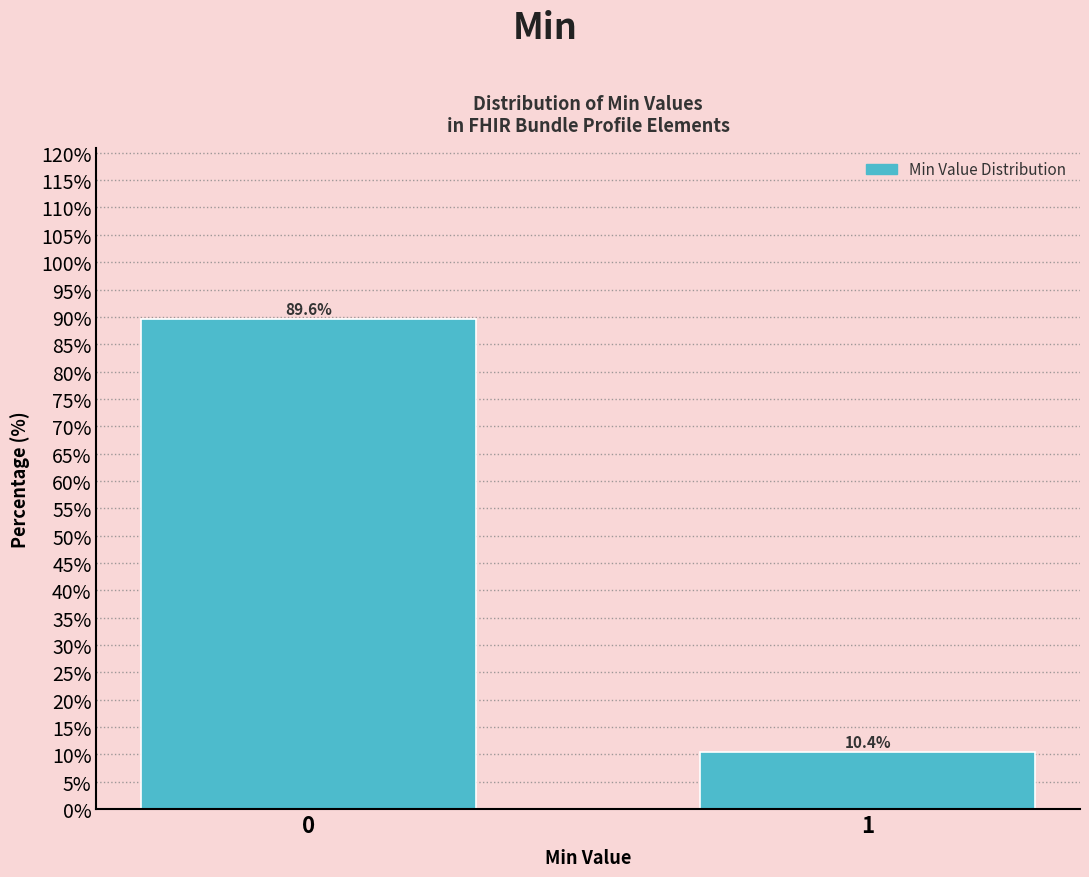

Reading right to left, extract all data points from this chart.

10.4	89.6